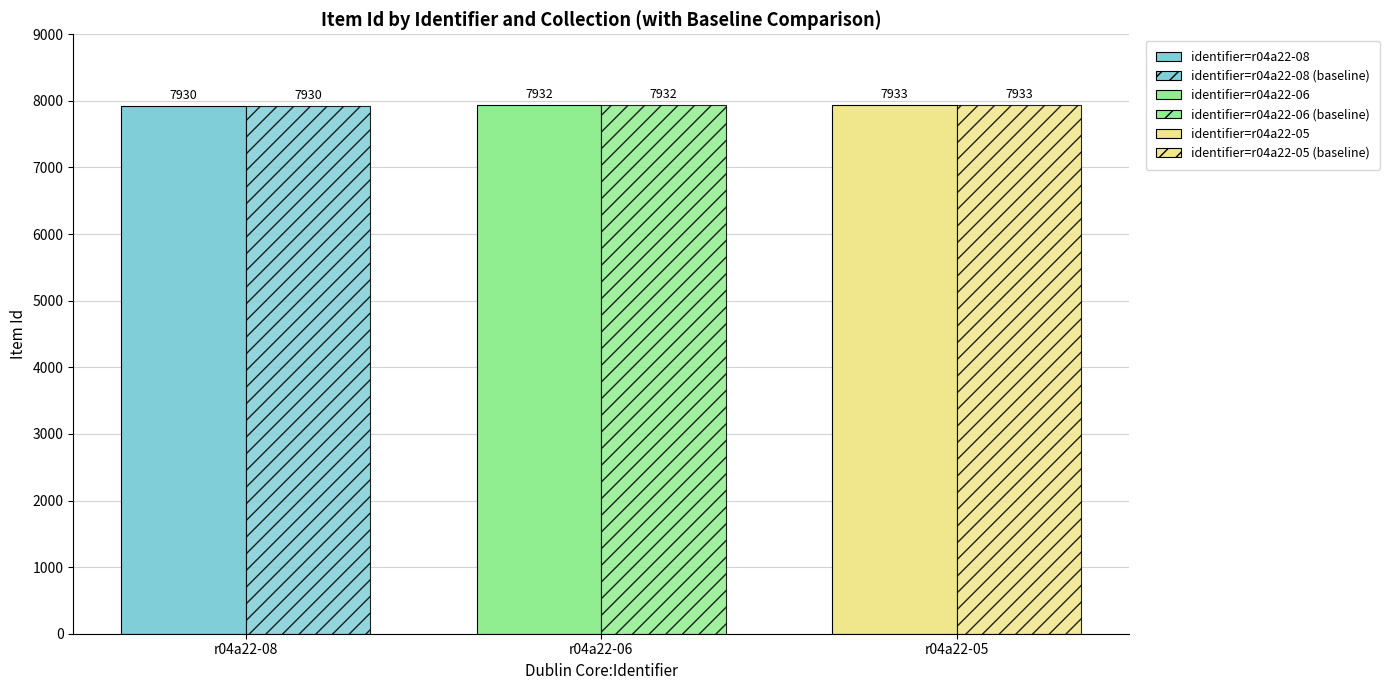

What is the value of the Item Id (baseline) bar at the 2nd from the left?

7932